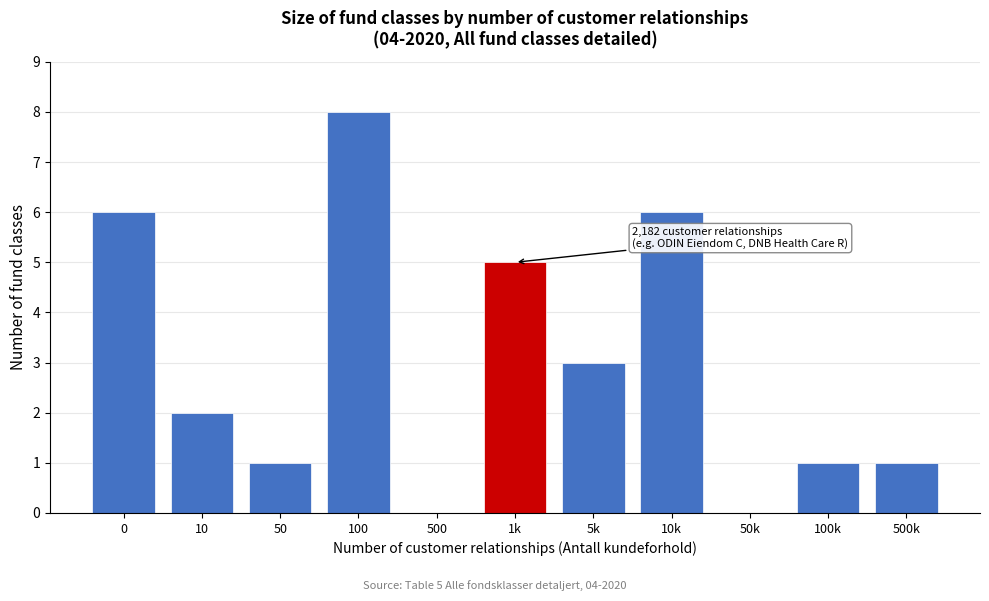

Reading left to right, extract all data points from this chart.

0=6	10=2	50=1	100=8	500=0	1k=5	5k=3	10k=6	50k=0	100k=1	500k=1